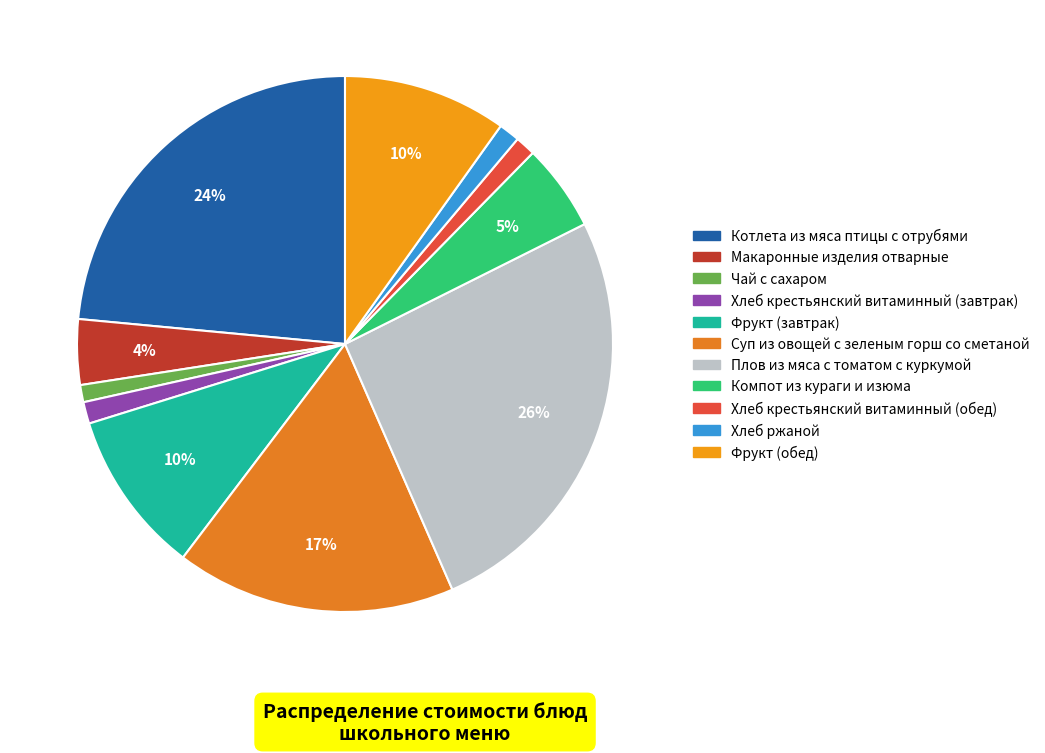

To the nearest percent, what portion does Хлеб ржаной represent?

1%